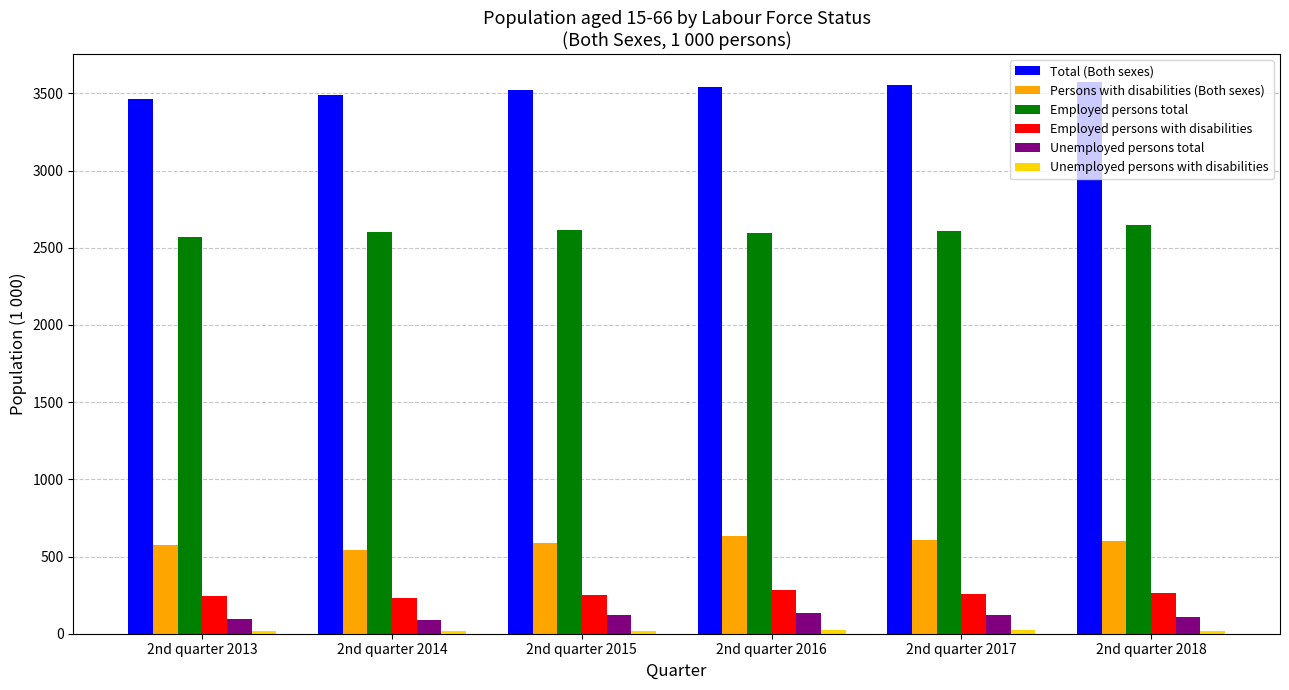

True or false: Total (Both sexes) has a value of 3465 at 2nd quarter 2013.

True